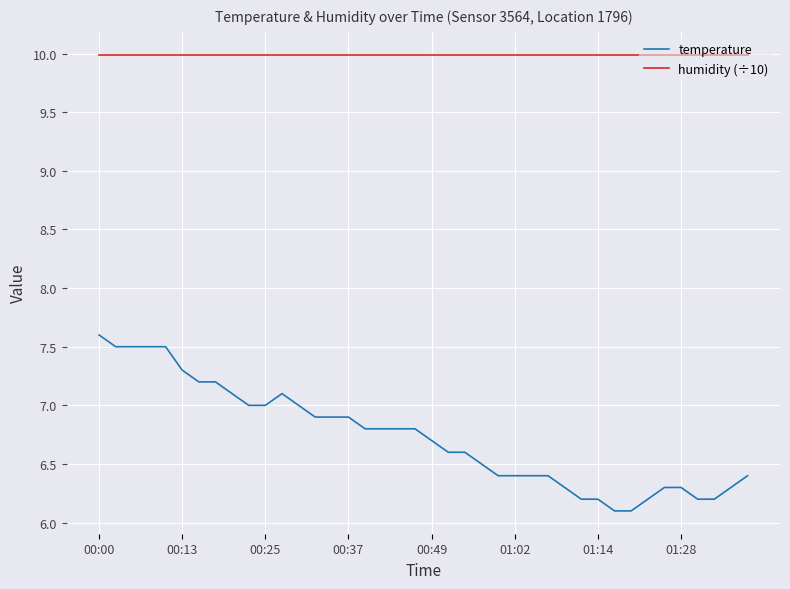

True or false: humidity (÷10) and temperature cross at least once.

False